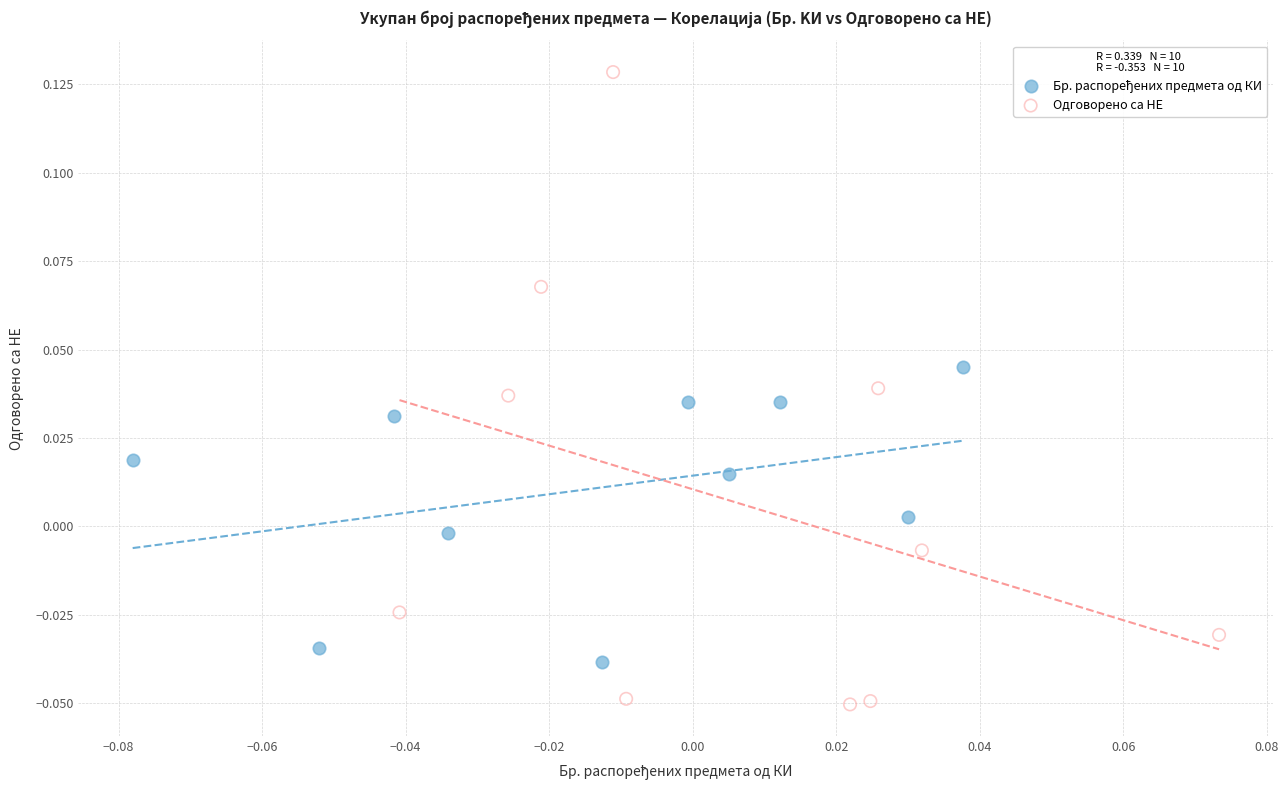

Which series has the widest spread of Y values?

Одговорено са НЕ